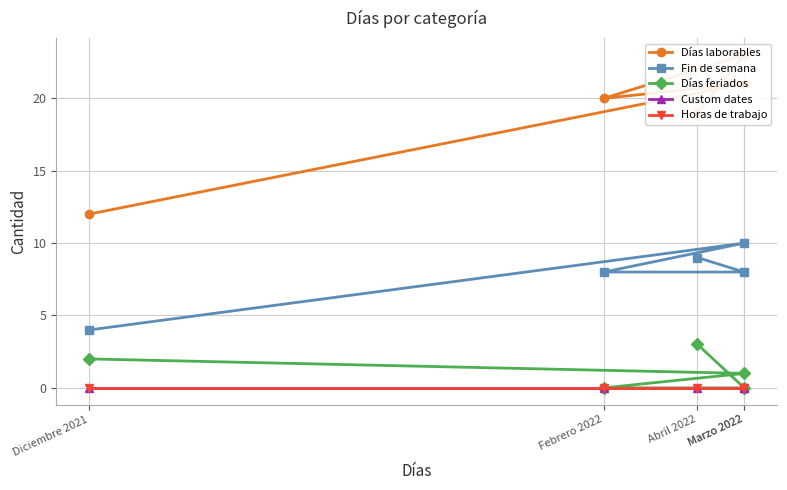

Which series has the largest range (max minus min)?

Días laborables